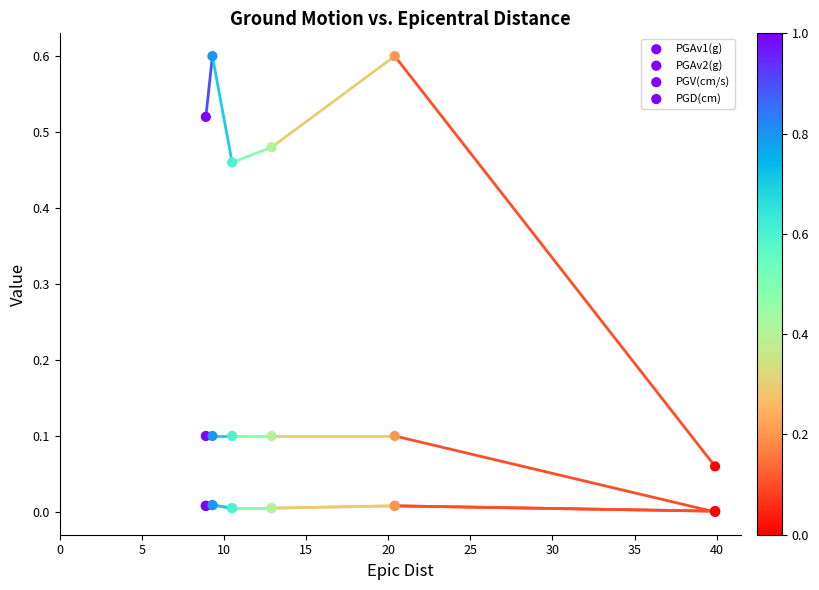

What are all the series names shown in the legend?

PGAv1(g), PGAv2(g), PGV(cm/s), PGD(cm)